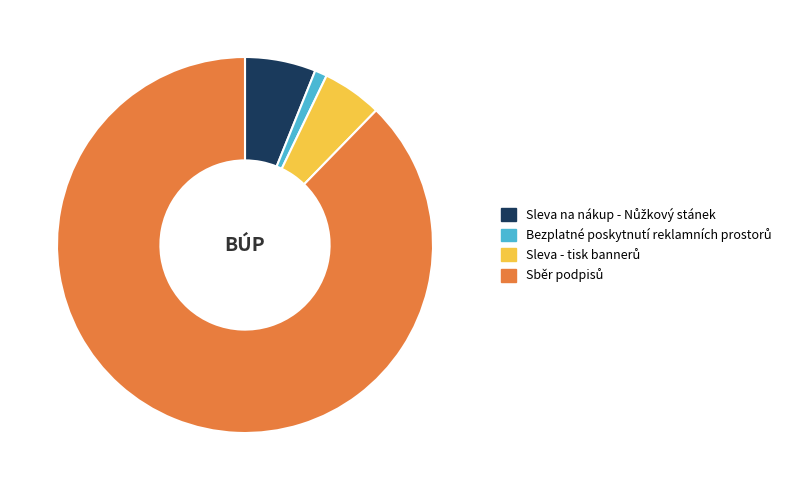

Is there a majority slice in this chart?

Yes